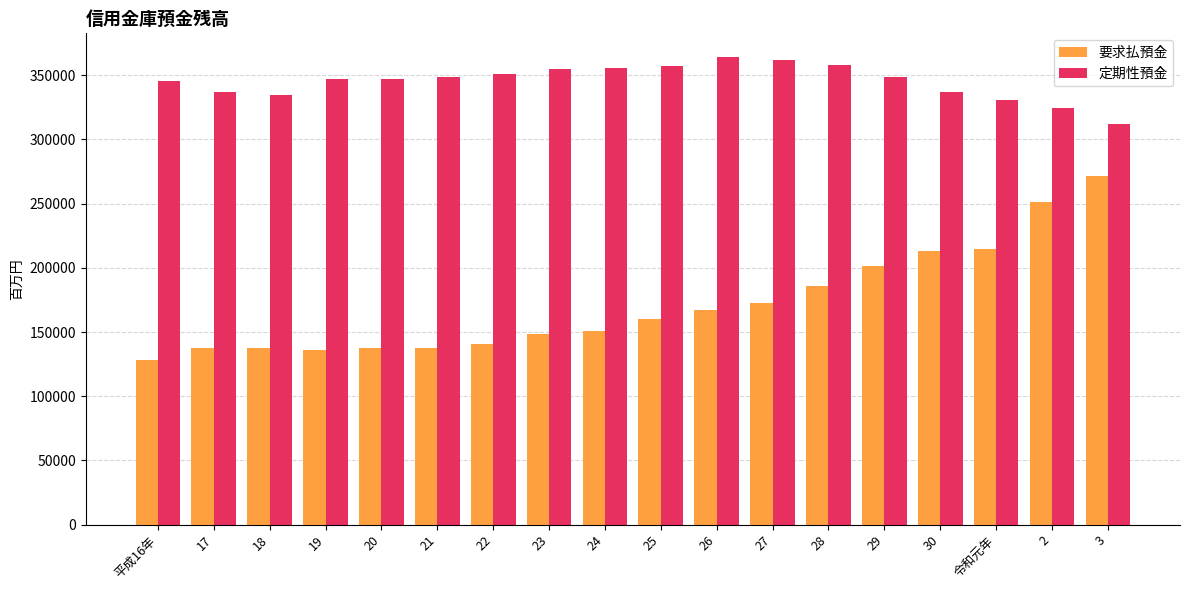

What is the value of the 定期性預金 bar at the 1st from the left?

345575